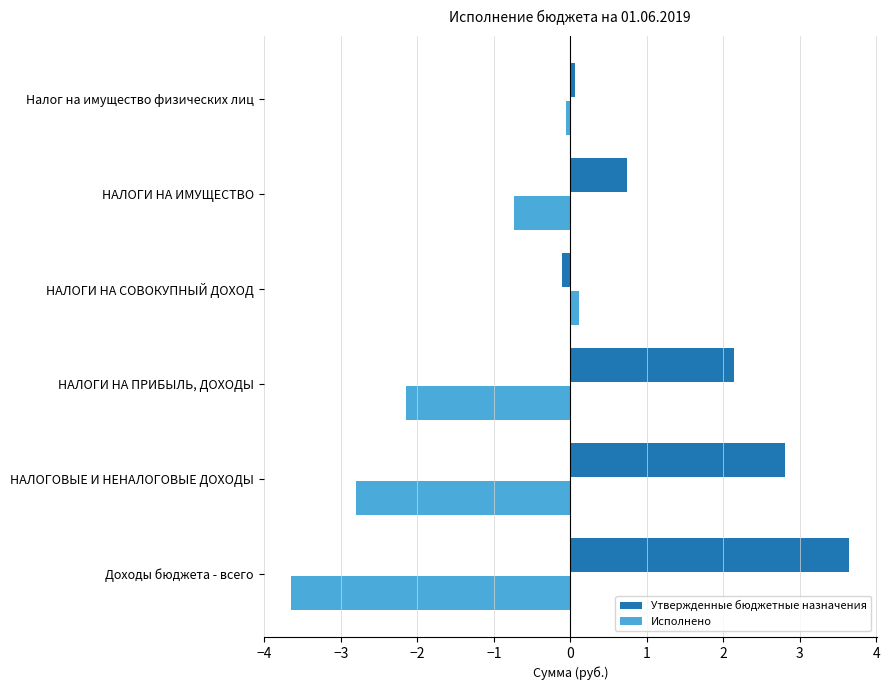

Which series has the largest total across all categories?

Утвержденные бюджетные назначения